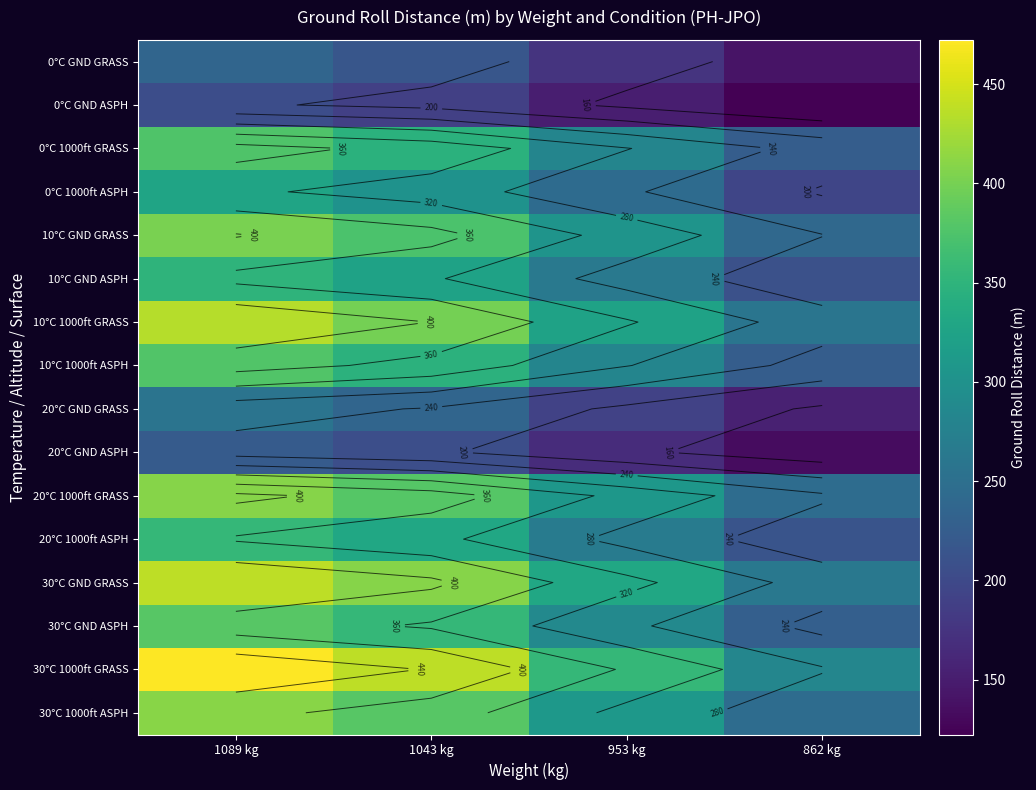

At which label is 10°C 1000ft ASPH closest to 301?

953 kg